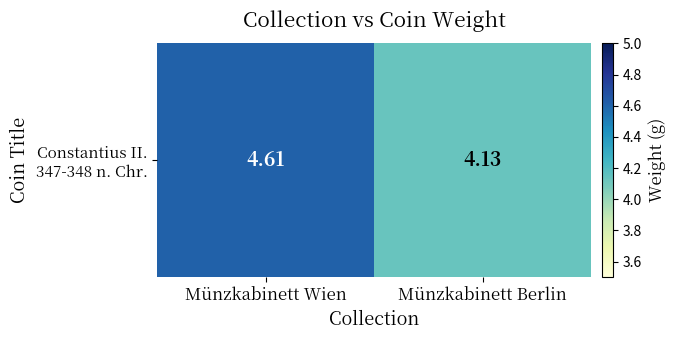

Reading right to left, extract all data points from this chart.

4.1	4.6